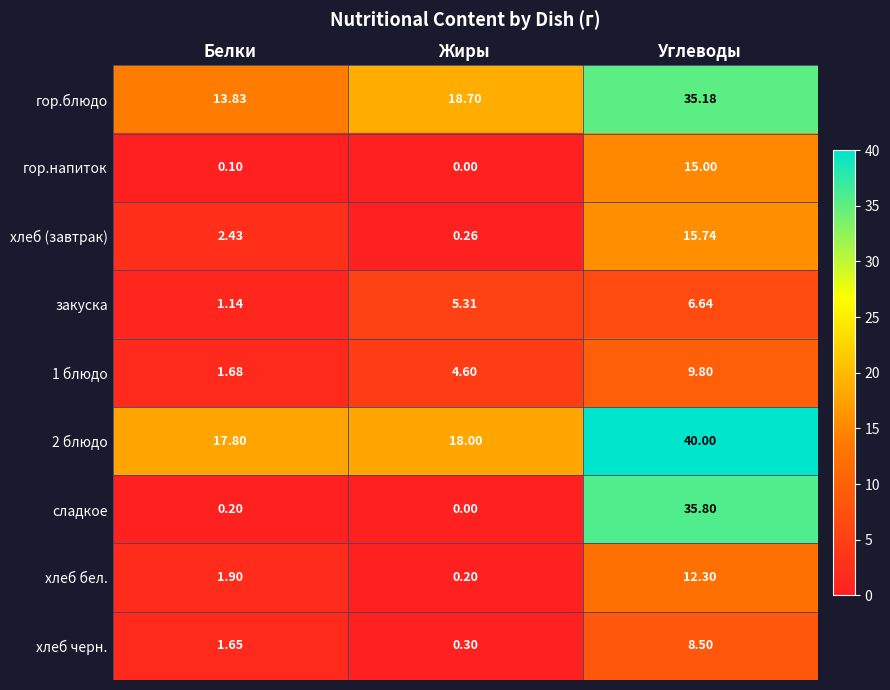

Is the value of 1 блюдо at Жиры greater than the value of закуска at Белки?

Yes